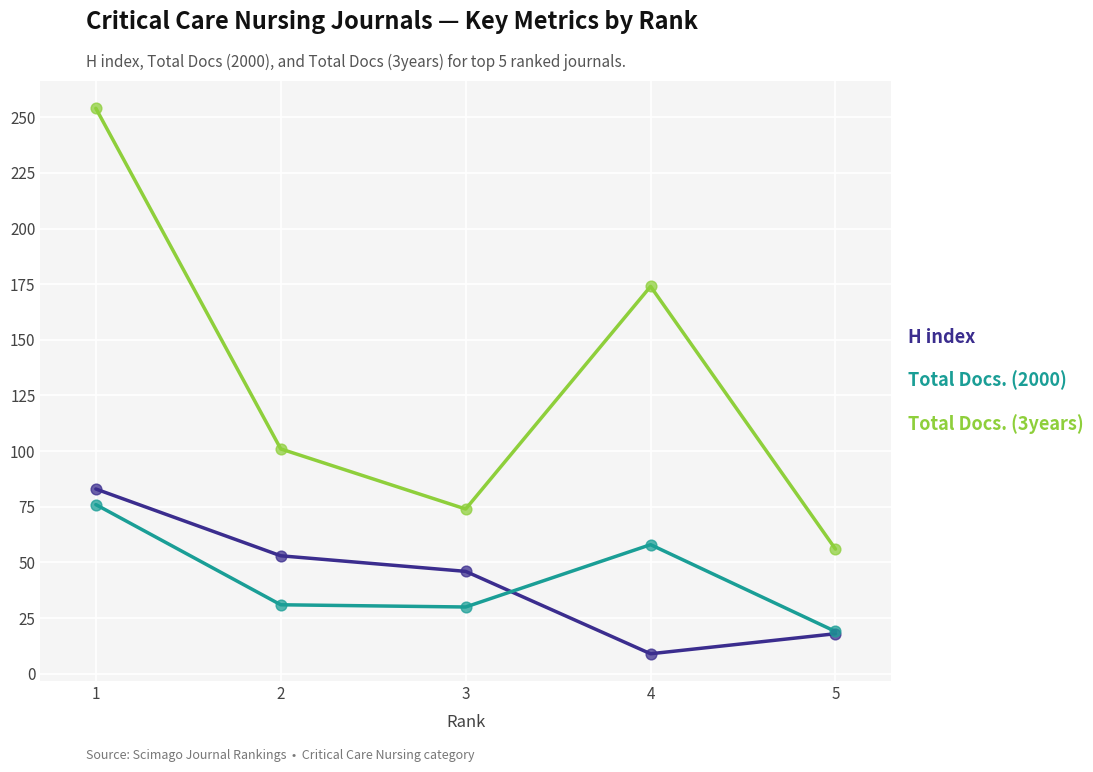

Which series has the largest total across all categories?

Total Docs. (3years)